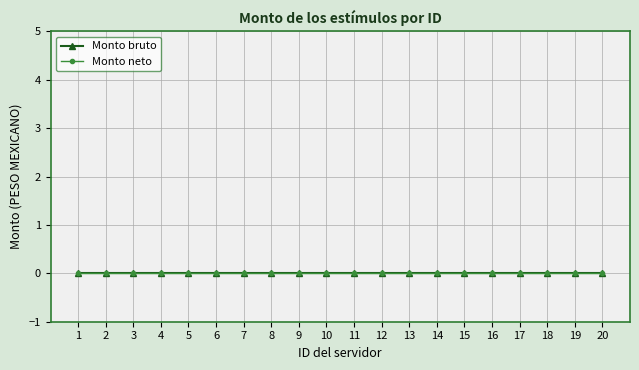

Count the number of categories in the chart.

20